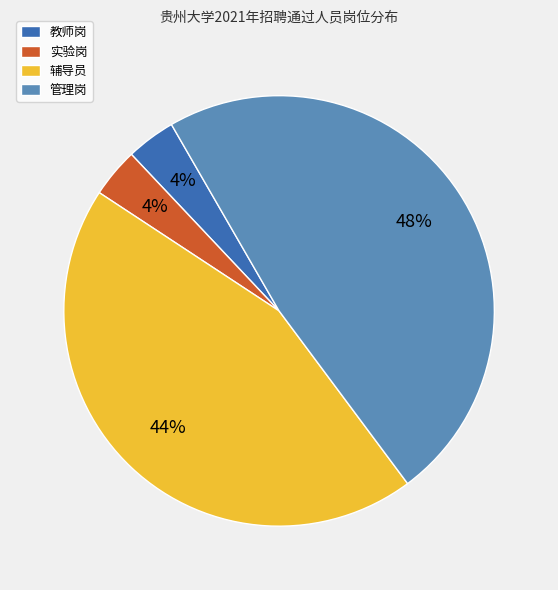

Is it true that 管理岗 is 48% of the pie?

True